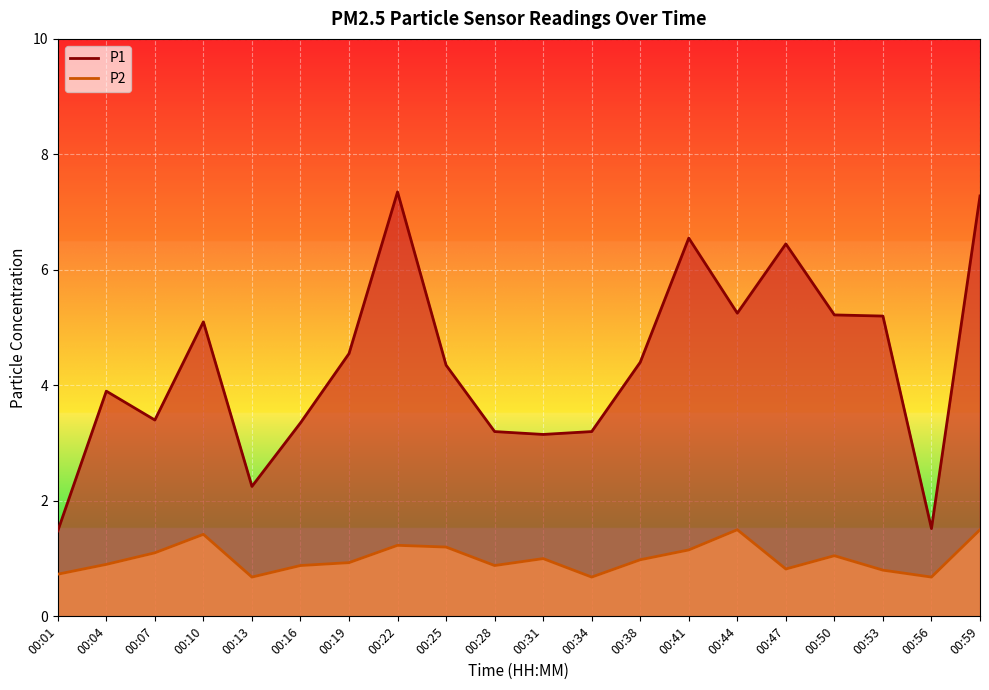

What is the average value of the P2 series?

1.0